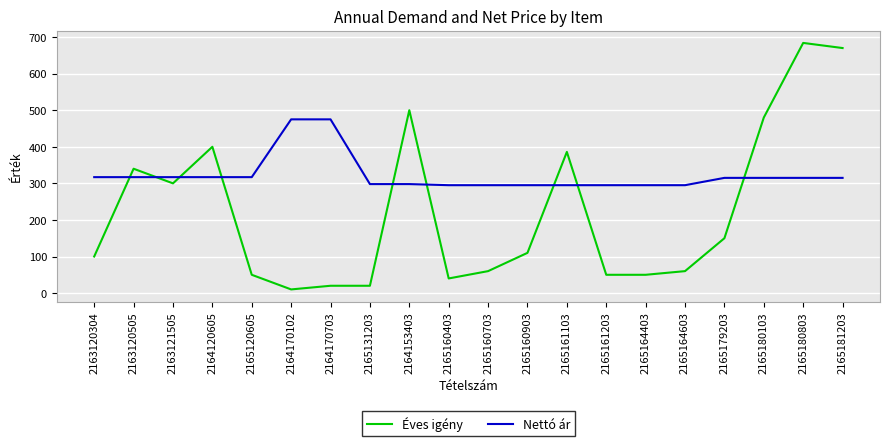

Where is Éves igény nearest to the value 347?

2163120505